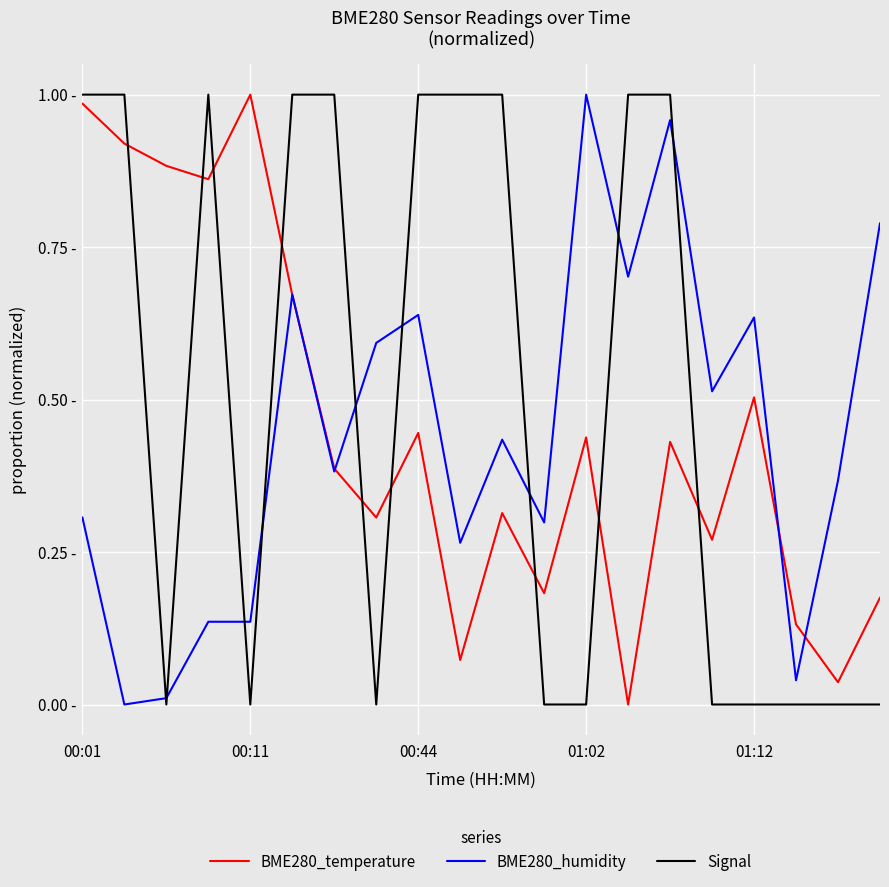

Reading left to right, extract all data points from this chart.

BME280_temperature: 1.0	0.9	0.9	0.9	1.0	0.7	0.4	0.3	0.4	0.1	0.3	0.2	0.4	0.0	0.4	0.3	0.5	0.1	0.0	0.2
BME280_humidity: 0.3	0.0	0.0	0.1	0.1	0.7	0.4	0.6	0.6	0.3	0.4	0.3	1.0	0.7	1.0	0.5	0.6	0.0	0.4	0.8
Signal: 1.0	1.0	0.0	1.0	0.0	1.0	1.0	0.0	1.0	1.0	1.0	0.0	0.0	1.0	1.0	0.0	0.0	0.0	0.0	0.0